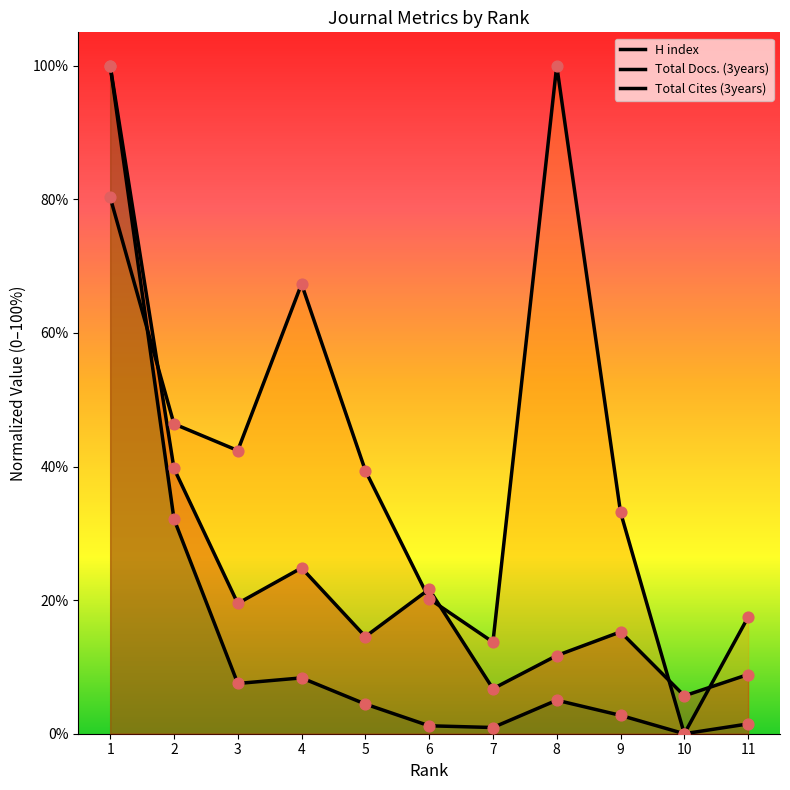

Which series reaches the maximum Y coordinate?

H index